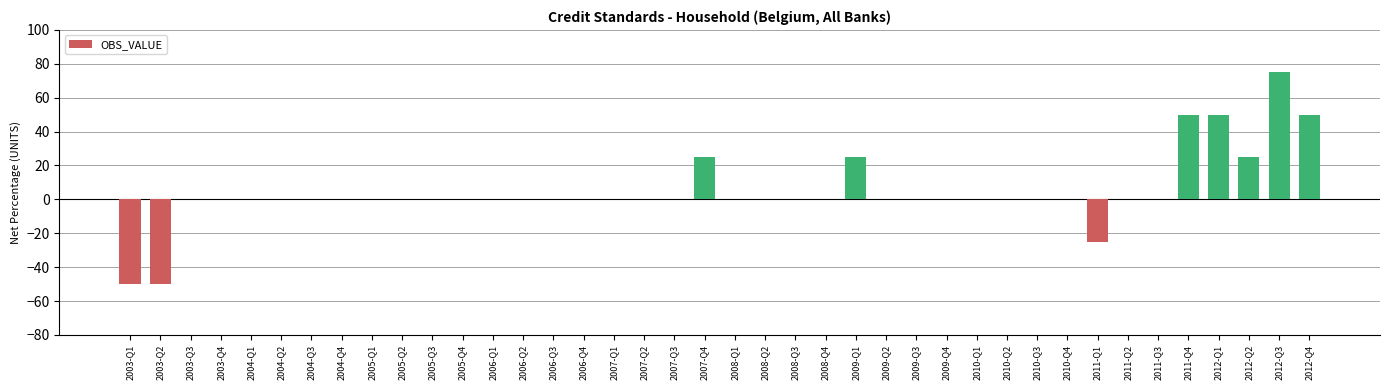

Is it true that the value at 2005-Q2 is 0?

True